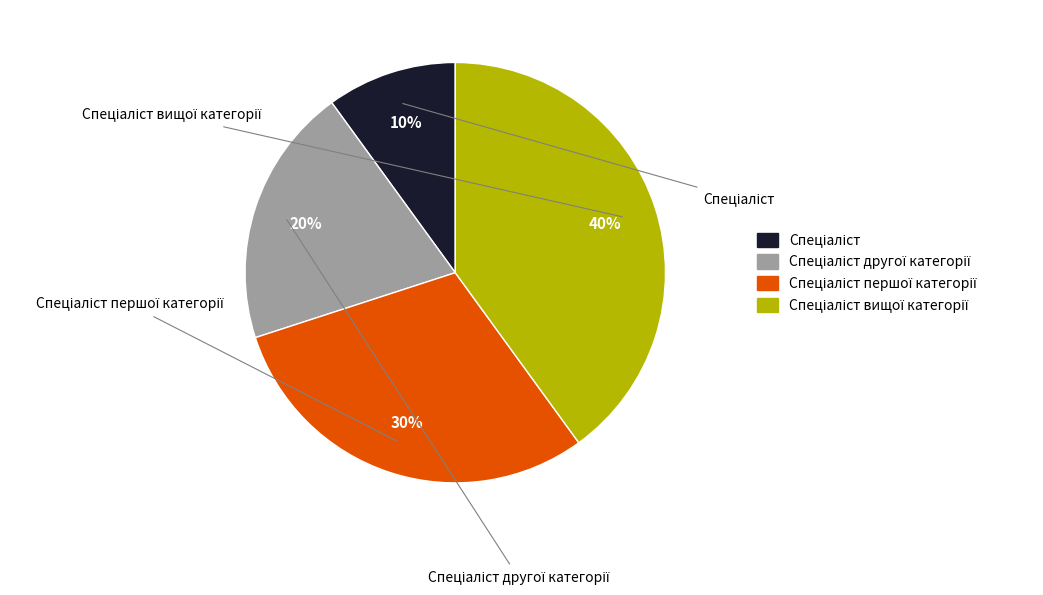

To the nearest percent, what is the average slice percentage?

25%